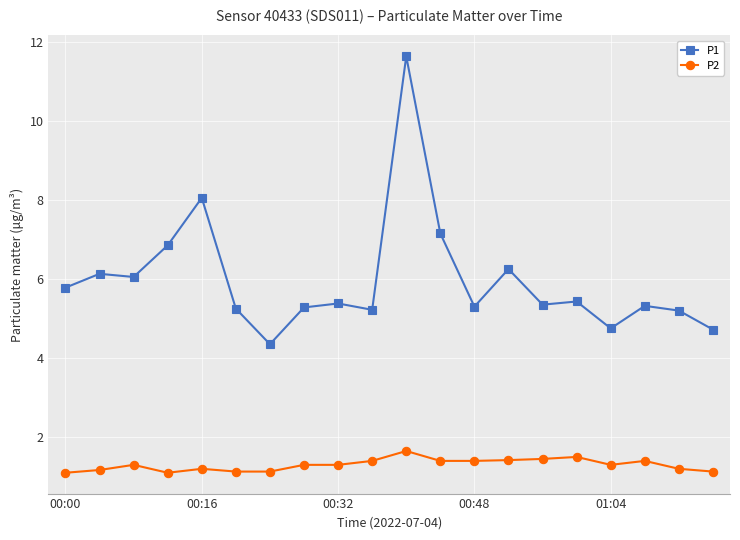

What is the value of the P2 point at the 20th from the left?

1.1